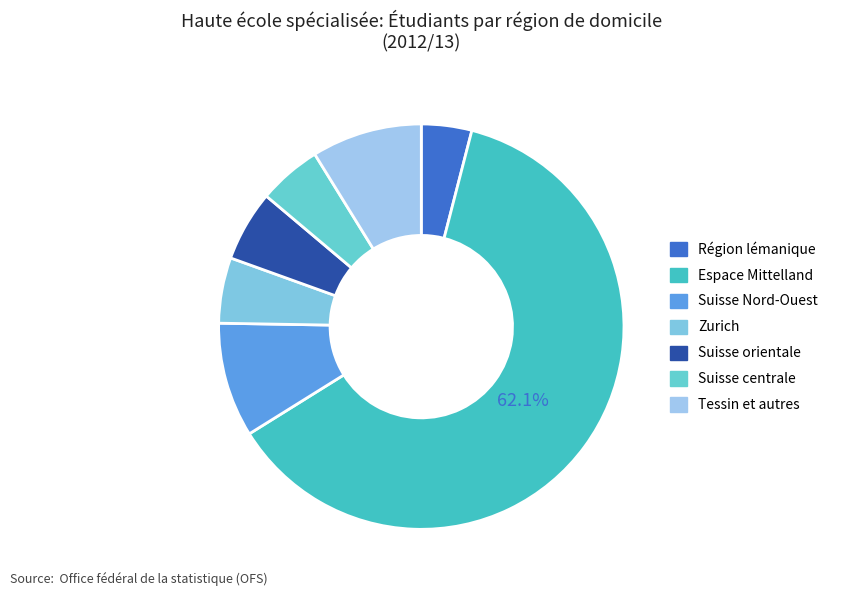

What percentage is NOT represented by Tessin et autres?

91.2%